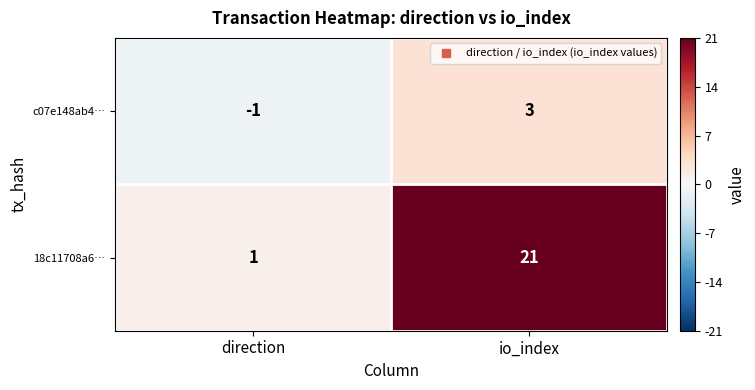

What is the difference between the highest and lowest values at io_index?

18